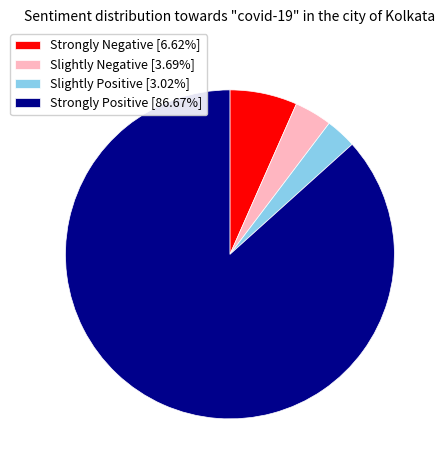

Does any single category account for the majority?

Yes